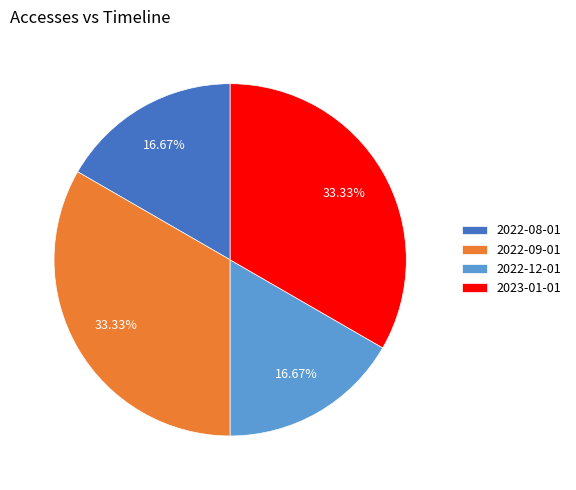

How many slices are in this pie chart?

4